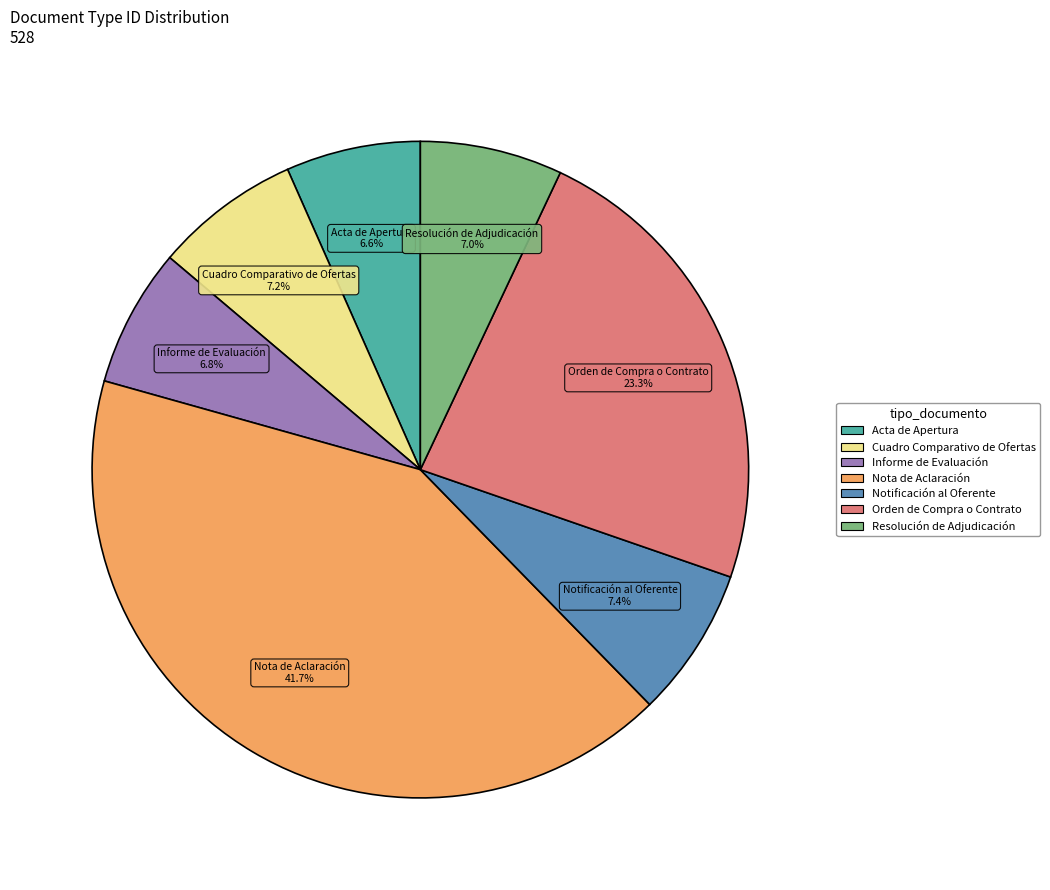

How many slices are in this pie chart?

7